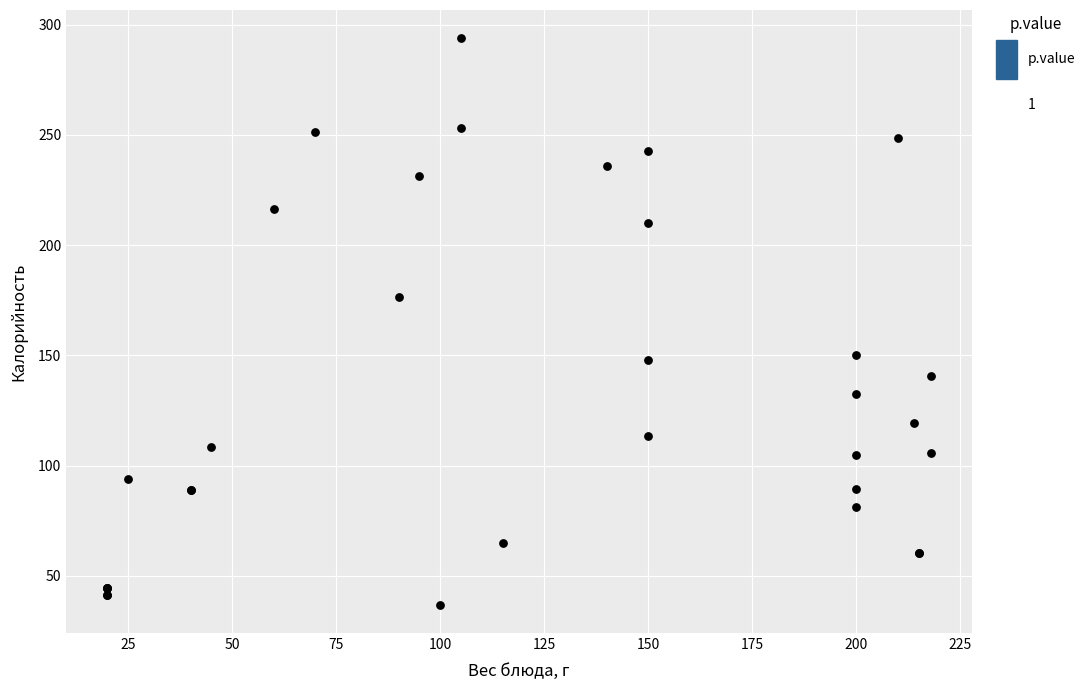

What Y value in the scatter plot is closest to 165?

176.5